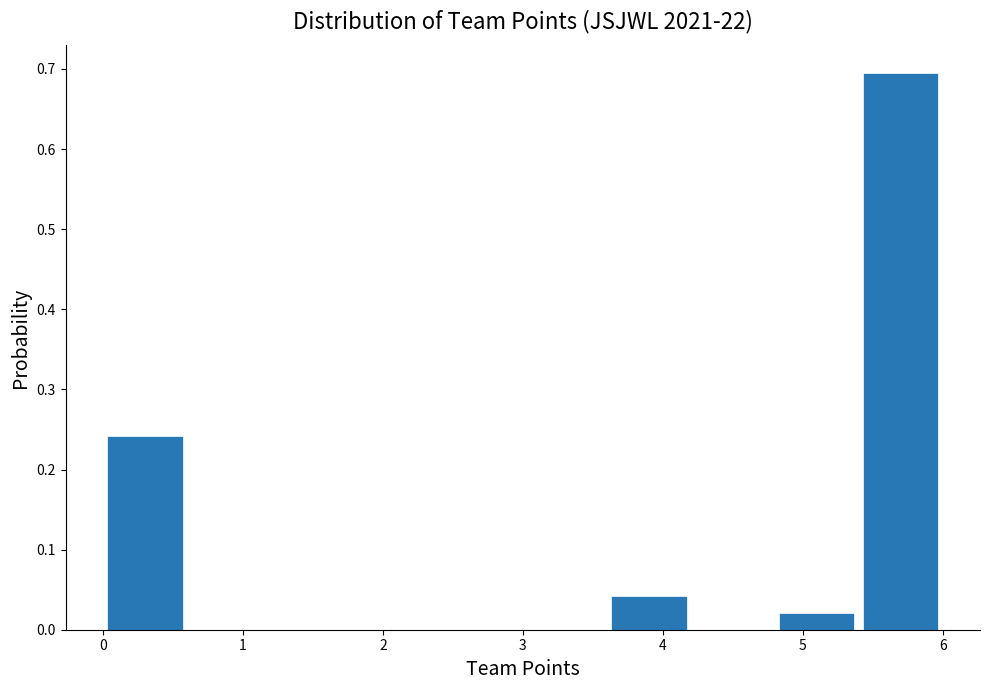

How tall is the bar that spans 5.4 to 6.0 on the x-axis? The values are not printed on the chart, so give them approximately, as read against the axis.

0.69